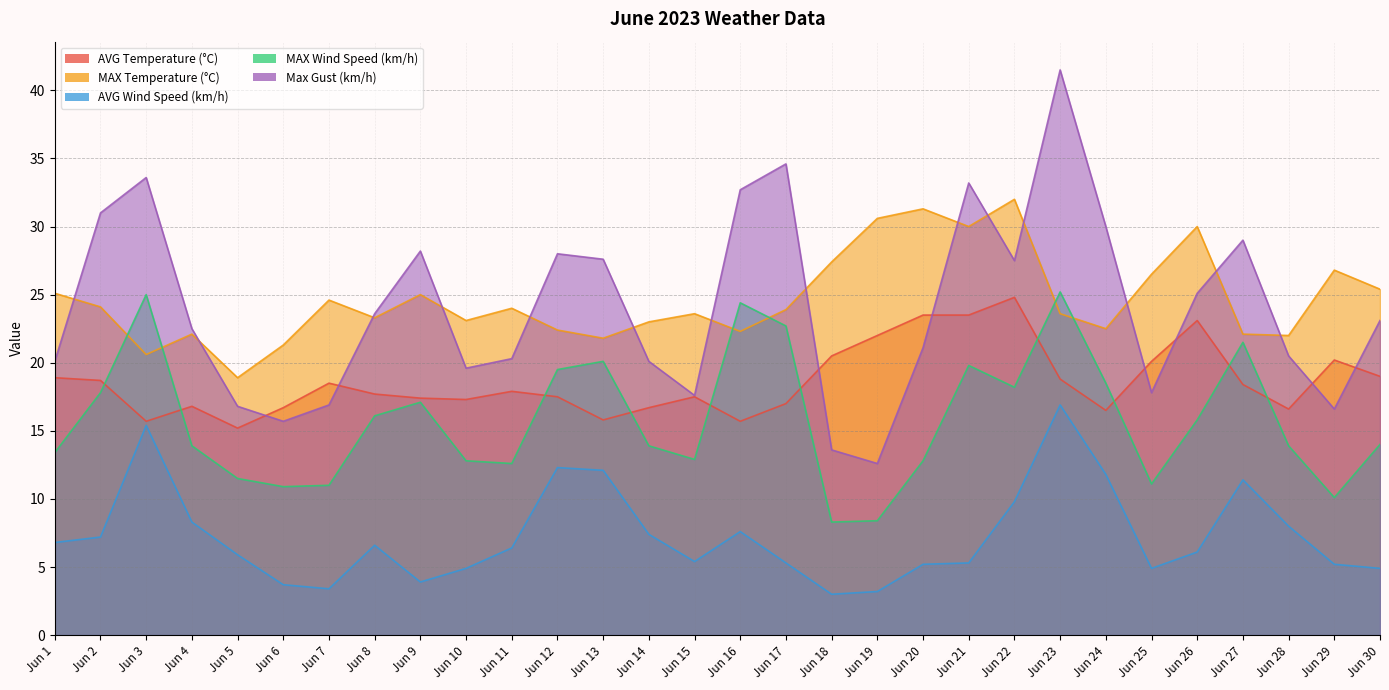

At which label does MAX Temperature (°C) first exceed 23?

Jun 1